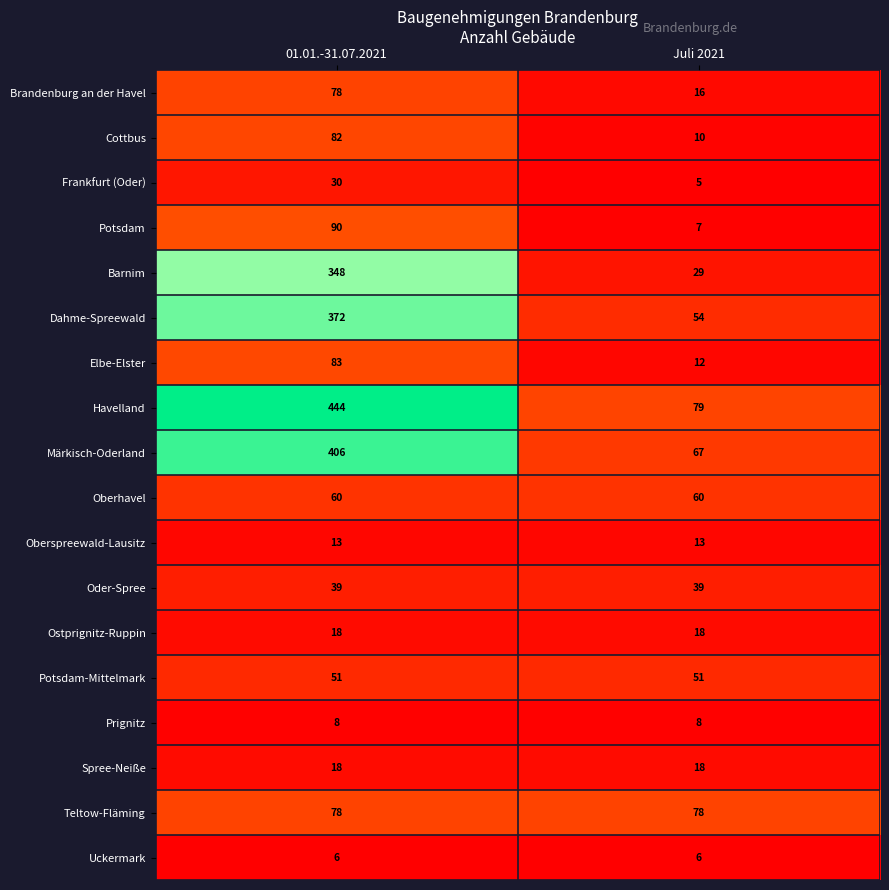

True or false: Uckermark has a value of 9 at Juli 2021.

False